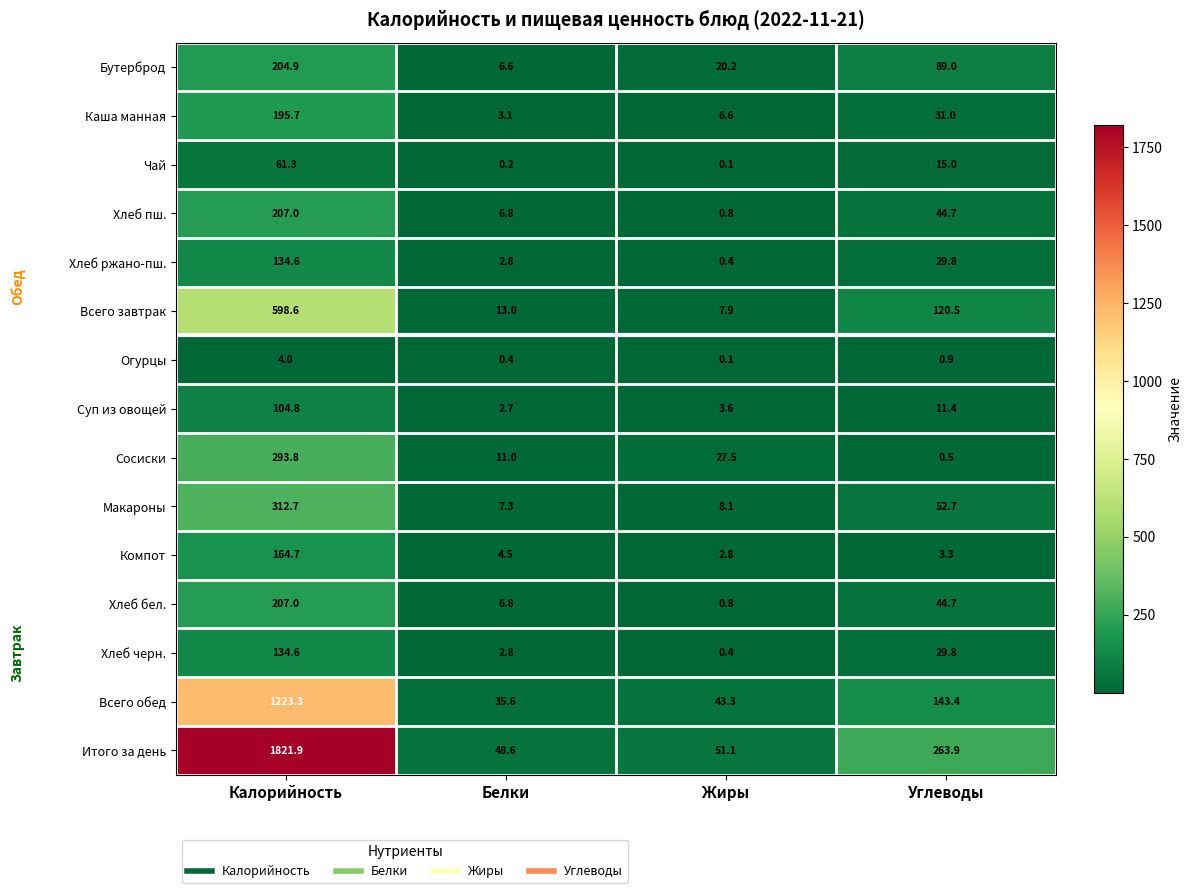

Count the number of data series in this chart.

15